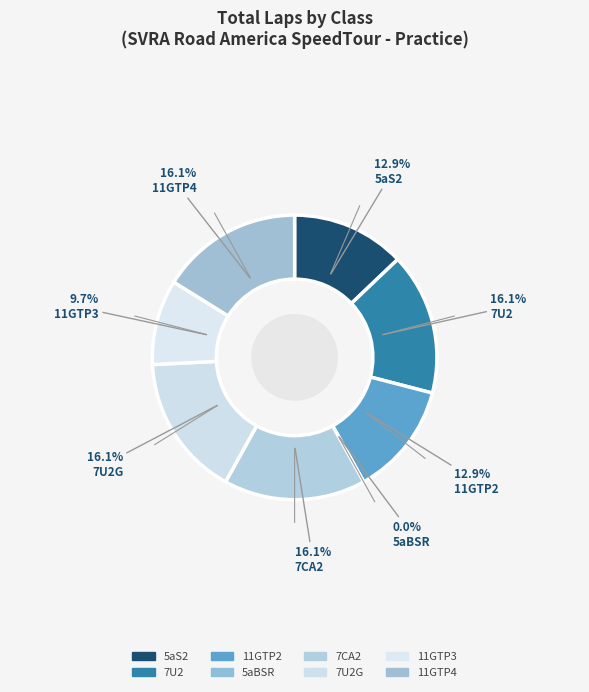

To the nearest percent, what is the difference between the 11GTP3 and 5aS2 slice percentages?

3%